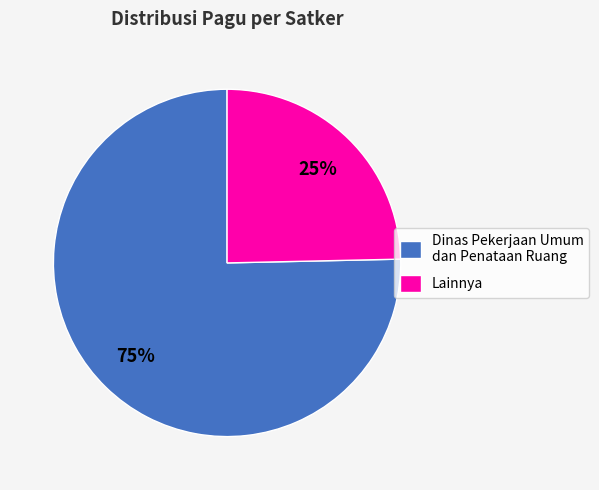

Is it true that Lainnya is 25% of the pie?

True